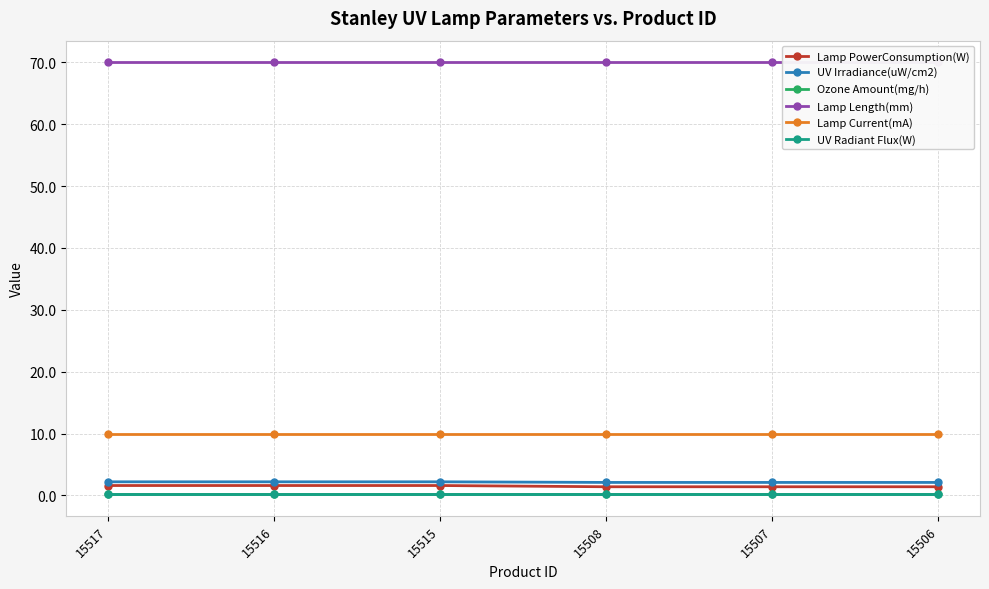

At which label is Lamp PowerConsumption(W) closest to 1?

15508